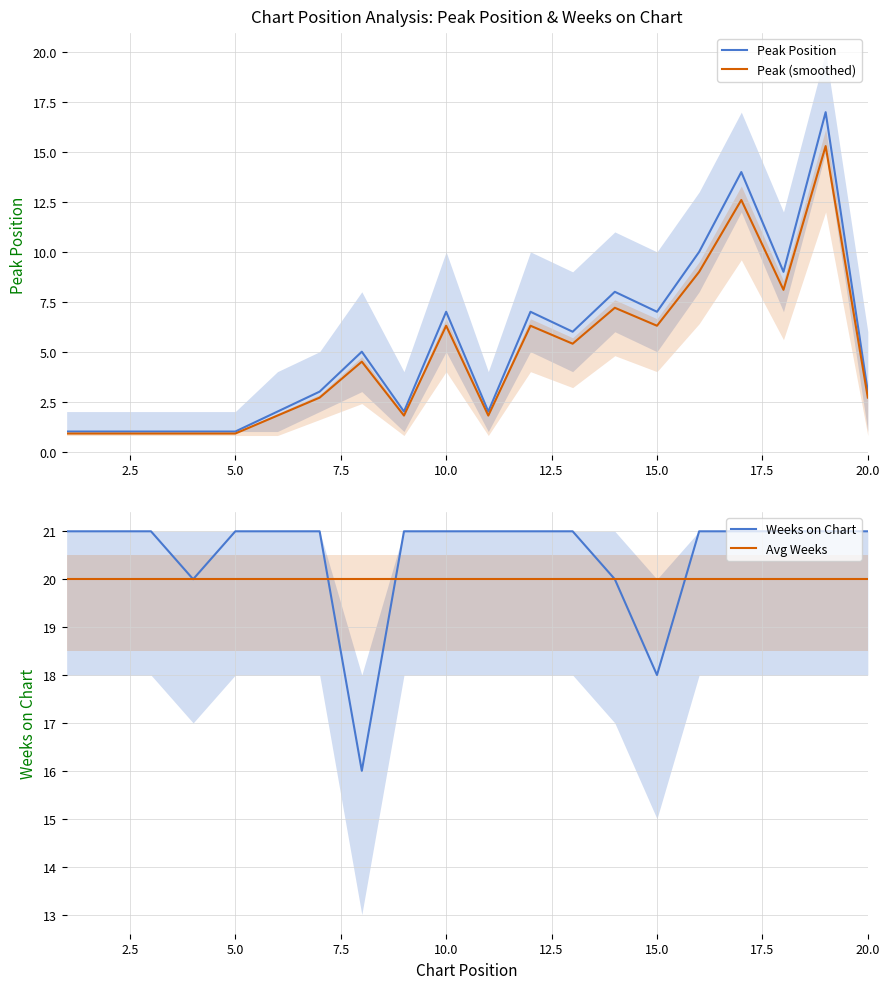

What is the value of the Weeks on Chart point at the 14th from the left?

20.0